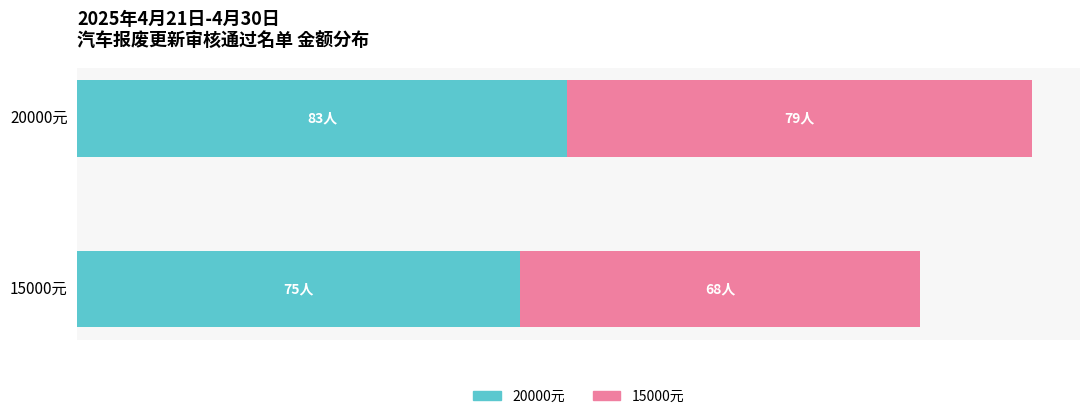

What are all the series names shown in the legend?

20000元, 15000元